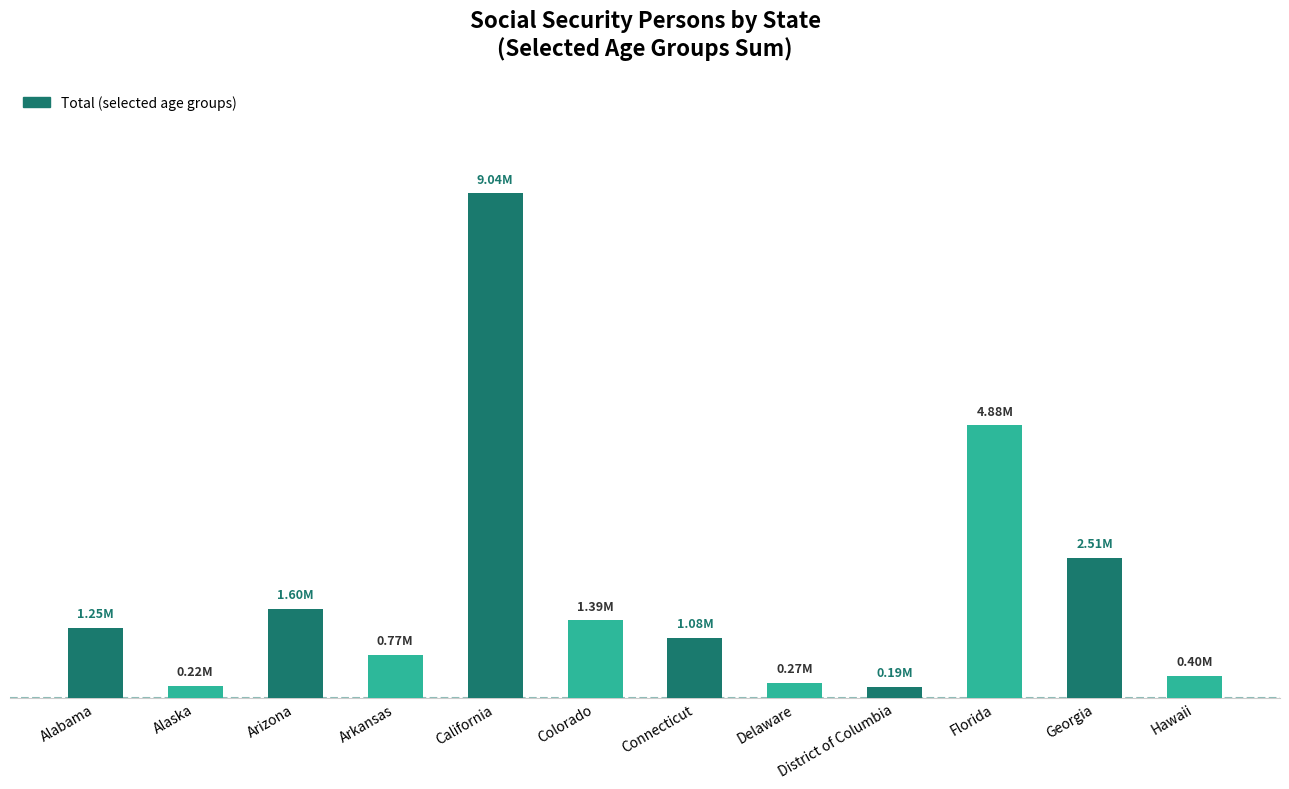

Reading left to right, list all the values displayed in this chart.

Alabama=1253860	Alaska=218614	Arizona=1599525	Arkansas=771110	California=9037818	Colorado=1388727	Connecticut=1077447	Delaware=272660	District of Columbia=194882	Florida=4884702	Georgia=2507539	Hawaii=398054